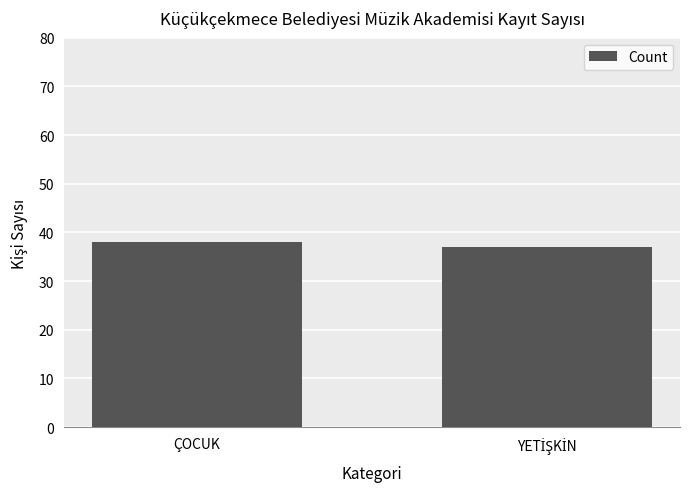

Which category has the highest value across all series?

ÇOCUK